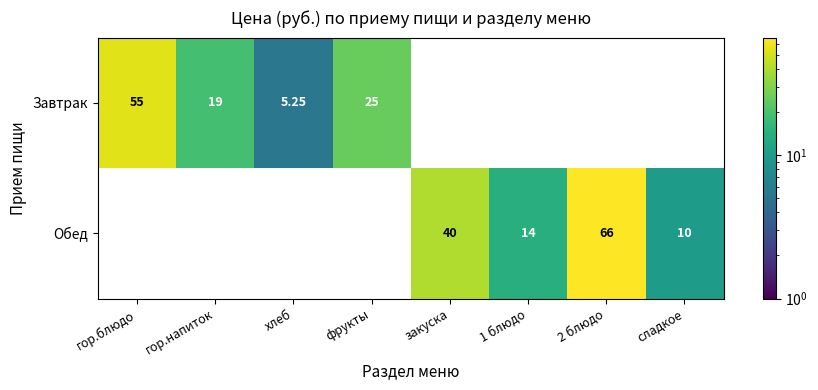

Is it true that Завтрак equals 19.0 at гор.напиток?

True